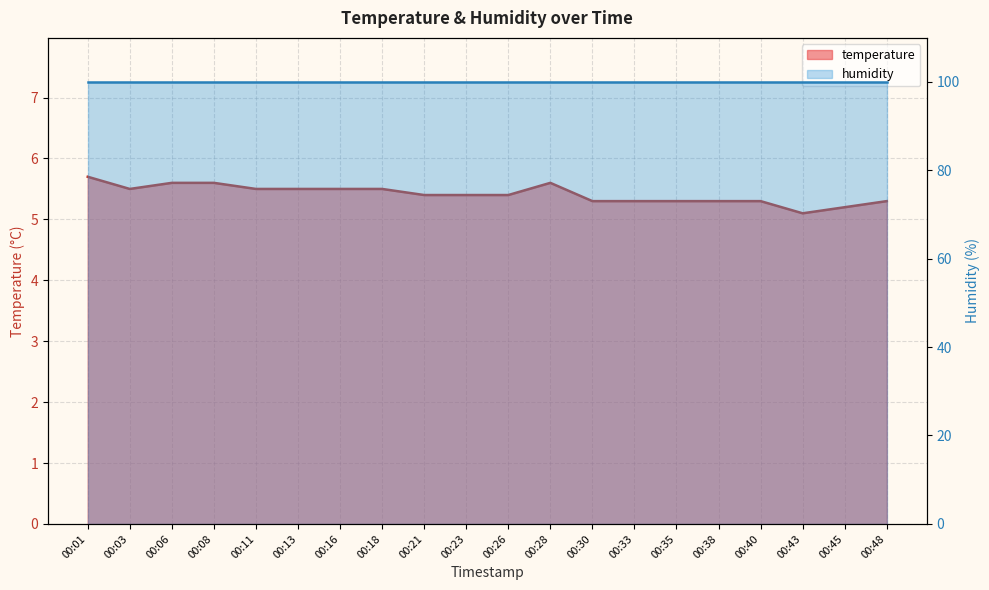

What is the ratio of the value at 00:16 to the value at 00:18?

1.0